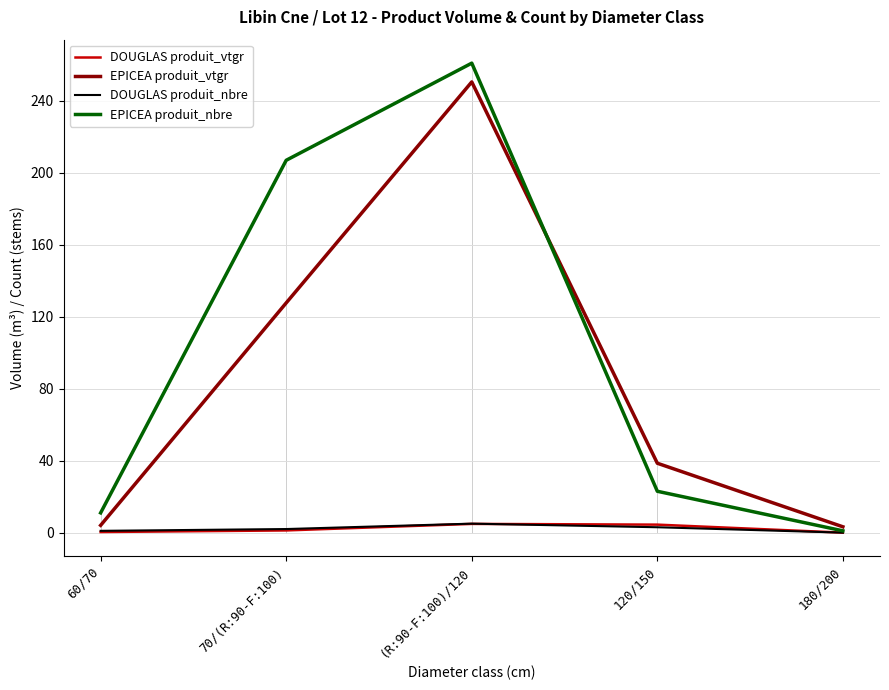

The value of DOUGLAS produit_nbre at 60/70 is 1.0. True or false?

True